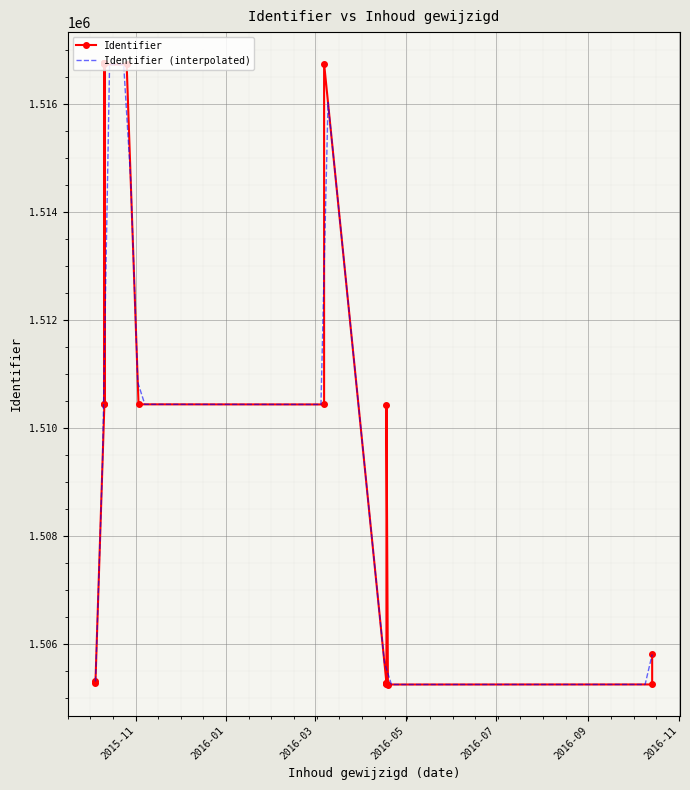

What is the minimum value shown in the chart?

1505256